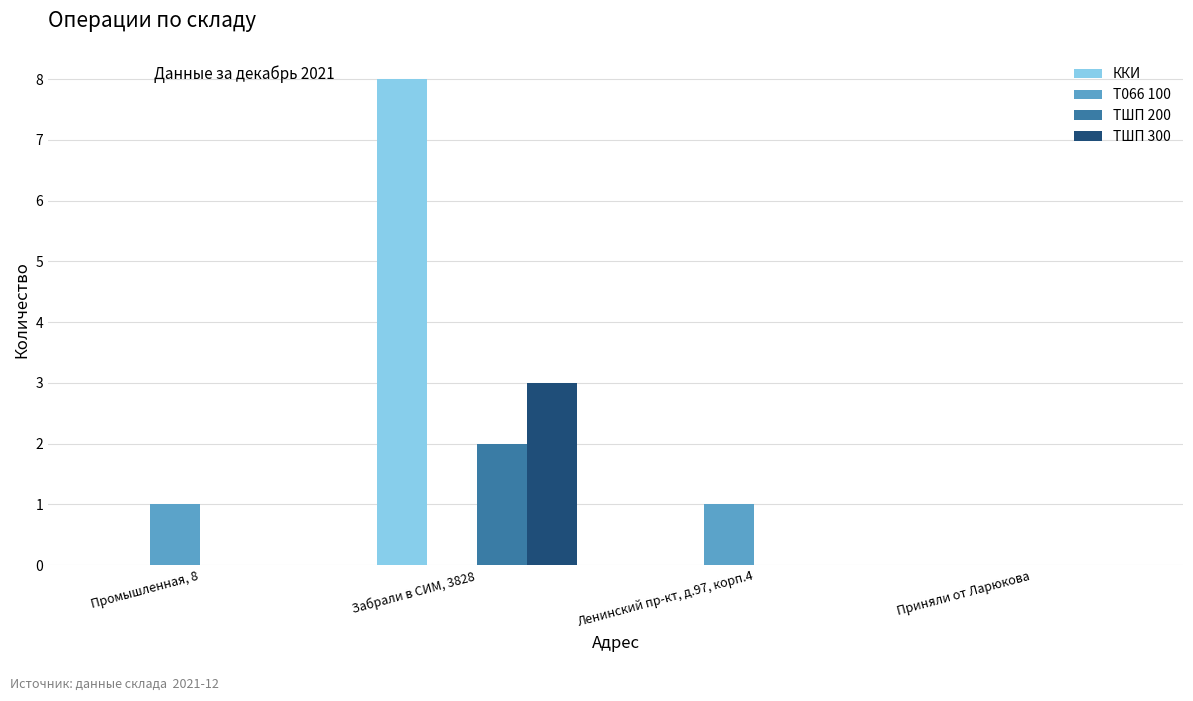

Is it true that ККИ equals 0 at Приняли от Ларюкова?

True